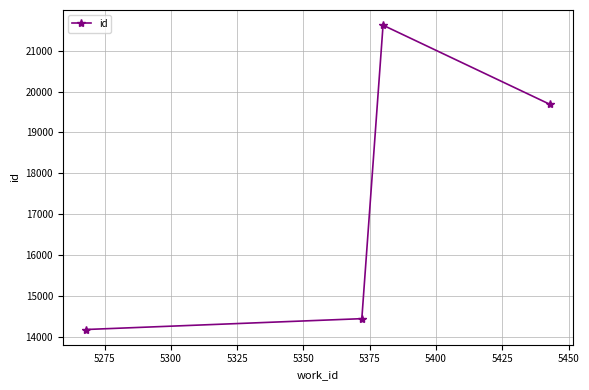

Reading left to right, extract all data points from this chart.

14183	14448	21621	19684